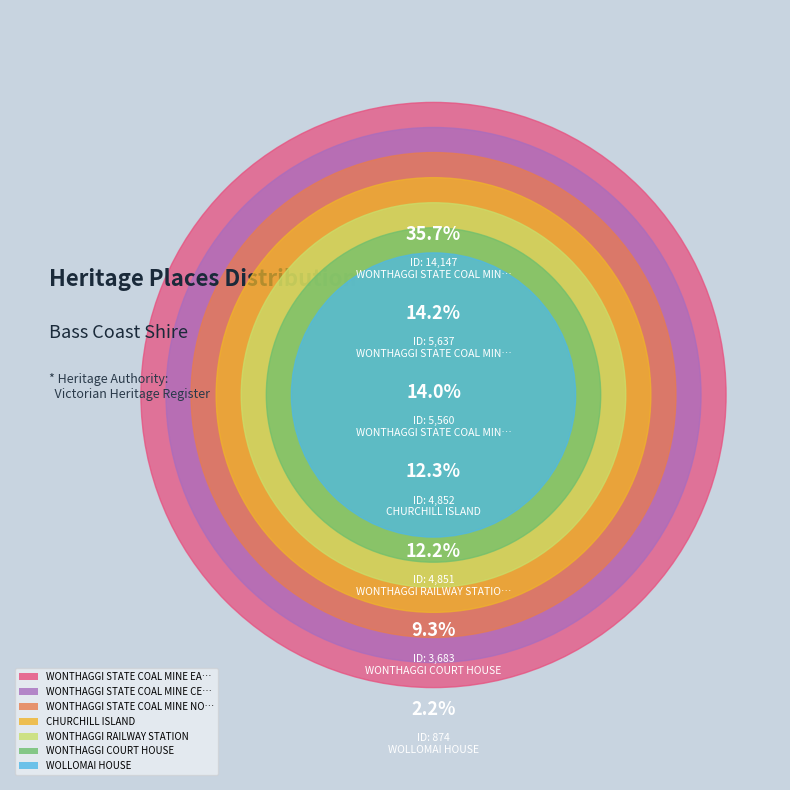

Count the number of slices in the pie.

7